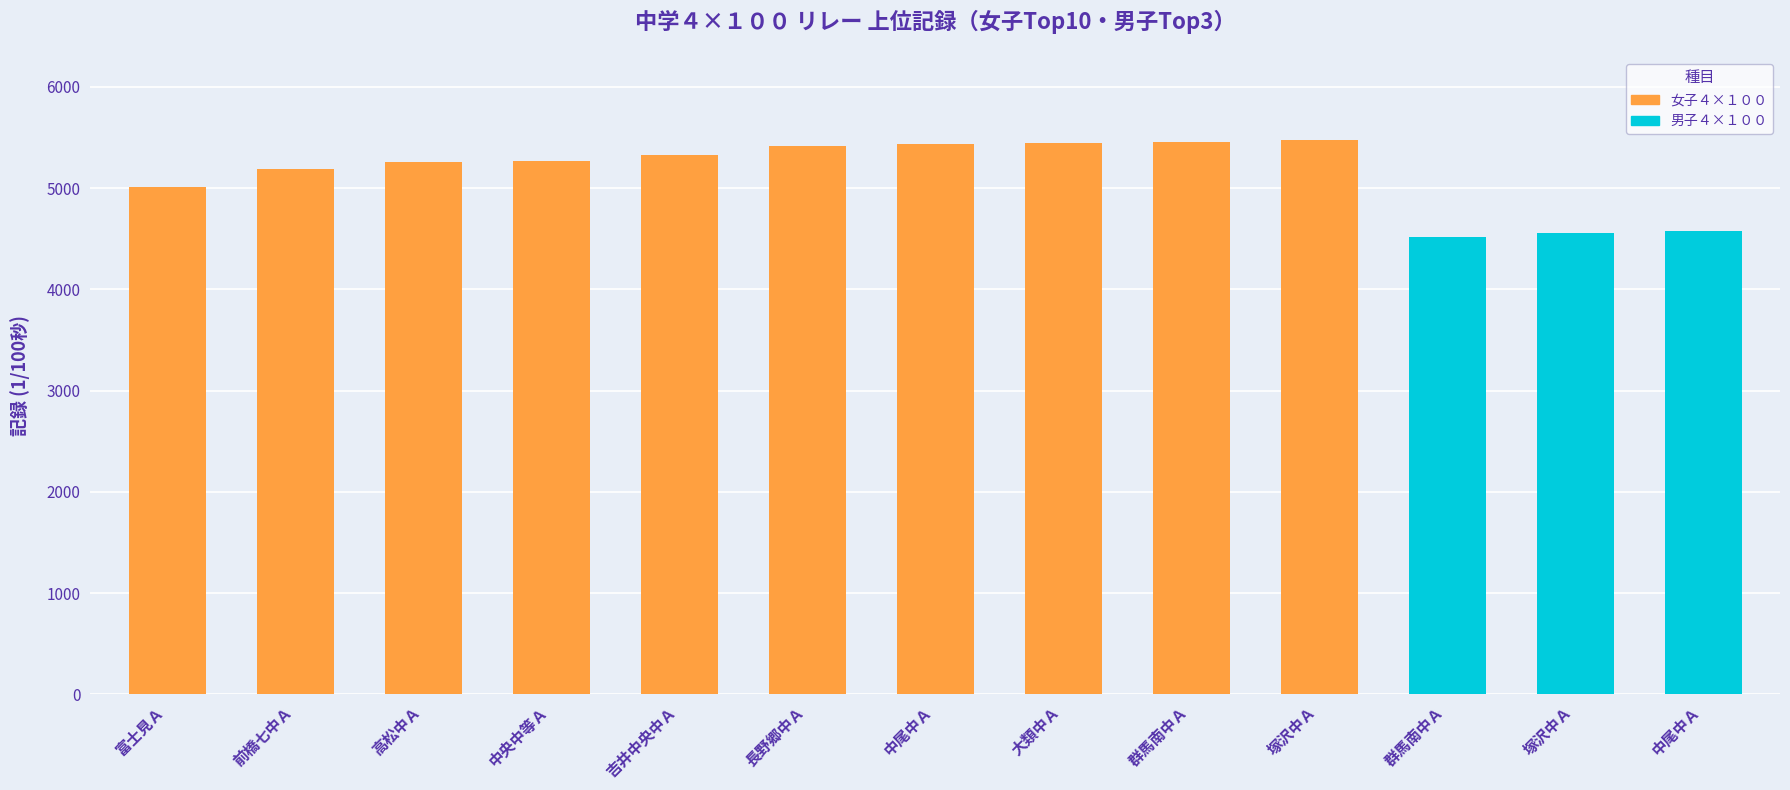

The value at 前橋七中Ａ is 5183. True or false?

True